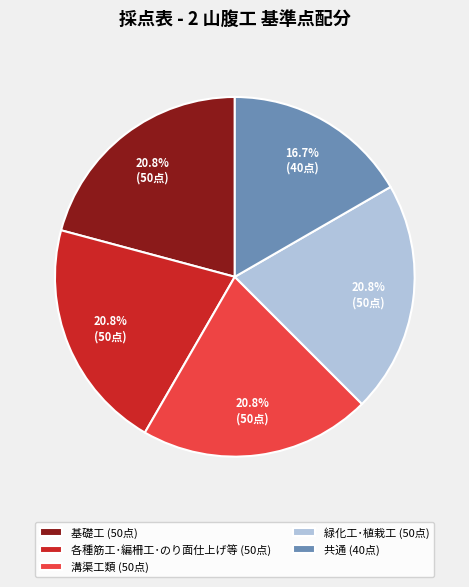

Does 溝渠工類 (50点) account for over 50% of the chart?

No